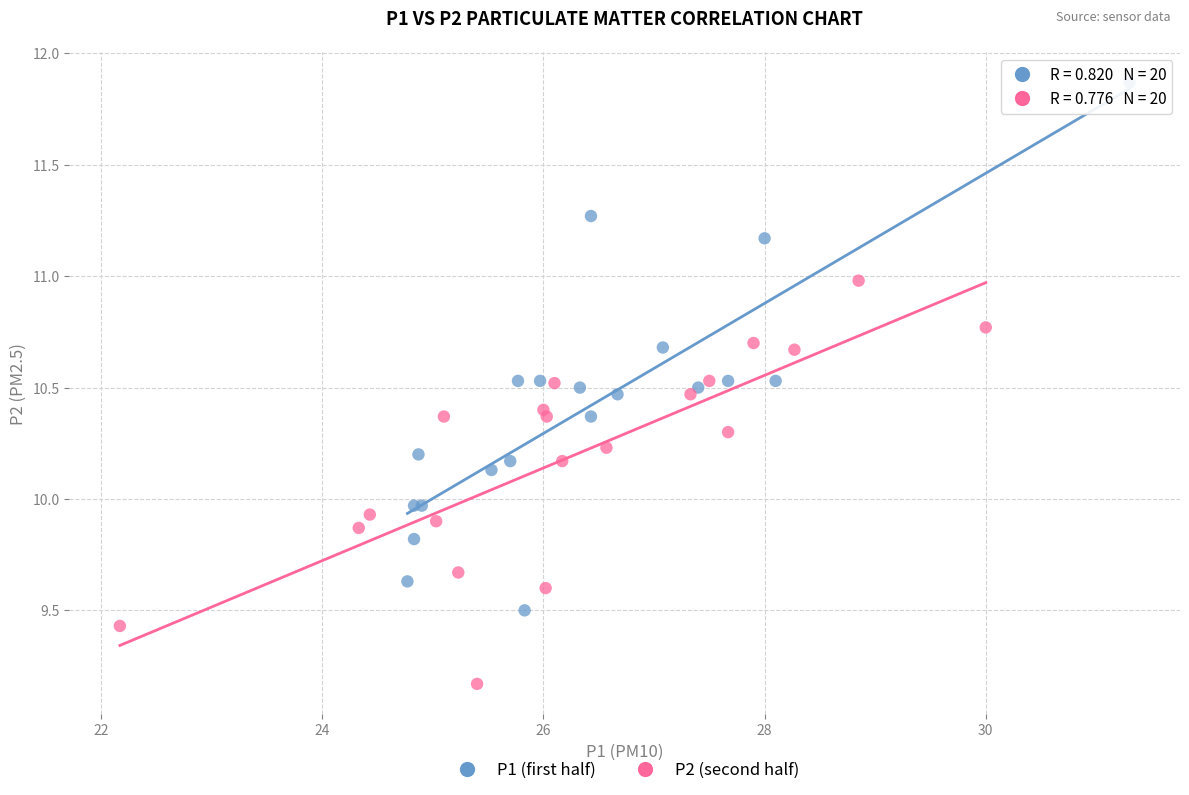

What are all the series names shown in the legend?

P1 (first half), P2 (second half)